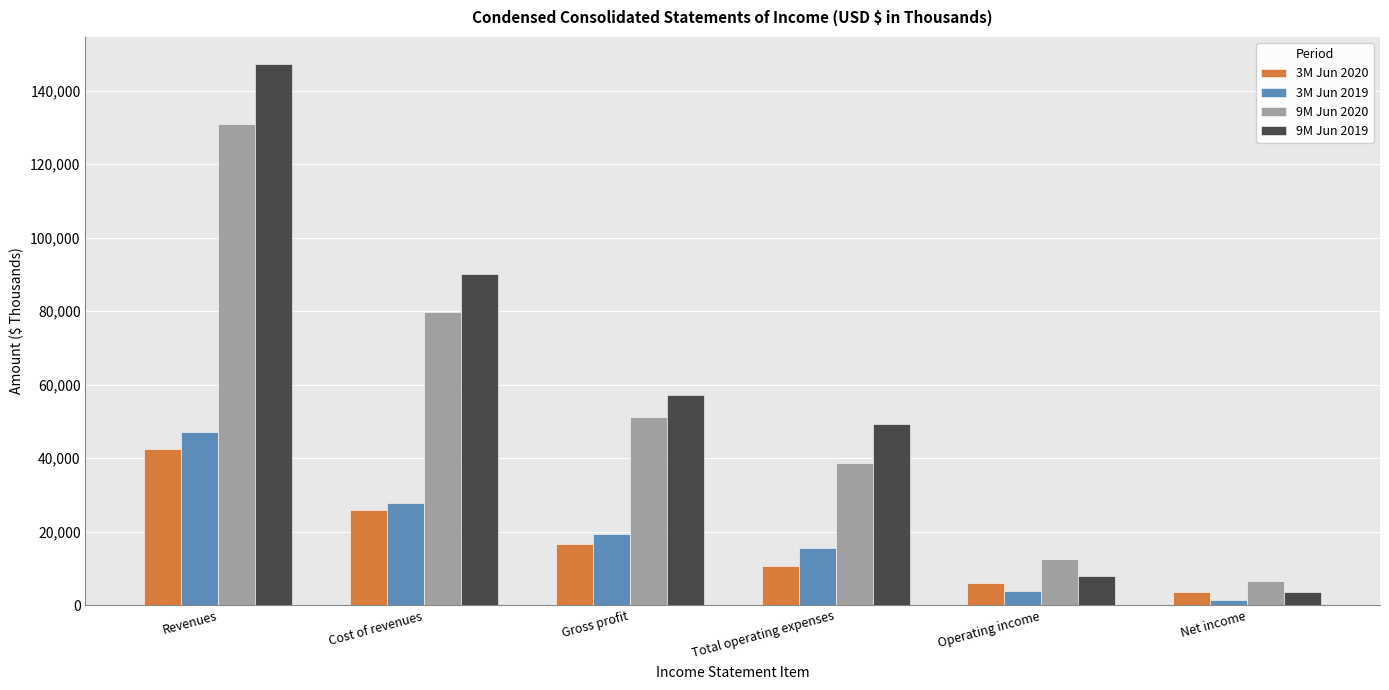

What is the value of the 9M Jun 2020 bar at the 5th from the left?

12545